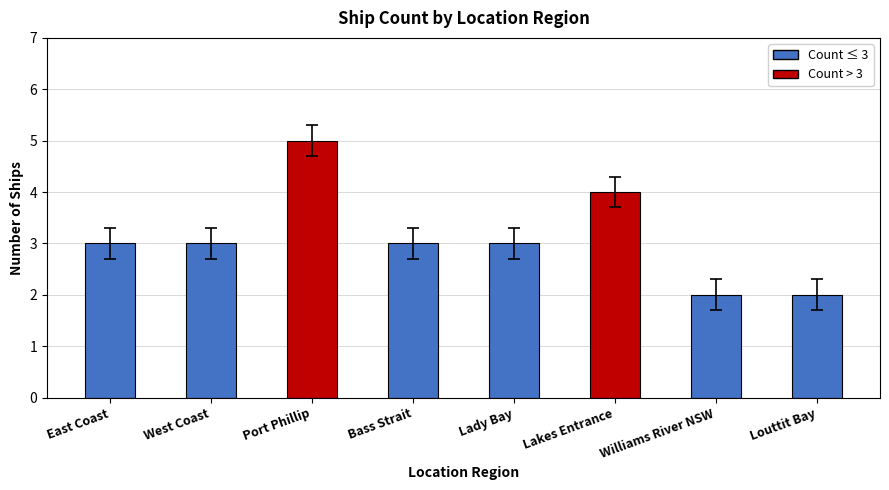

Read the value at West Coast.

3